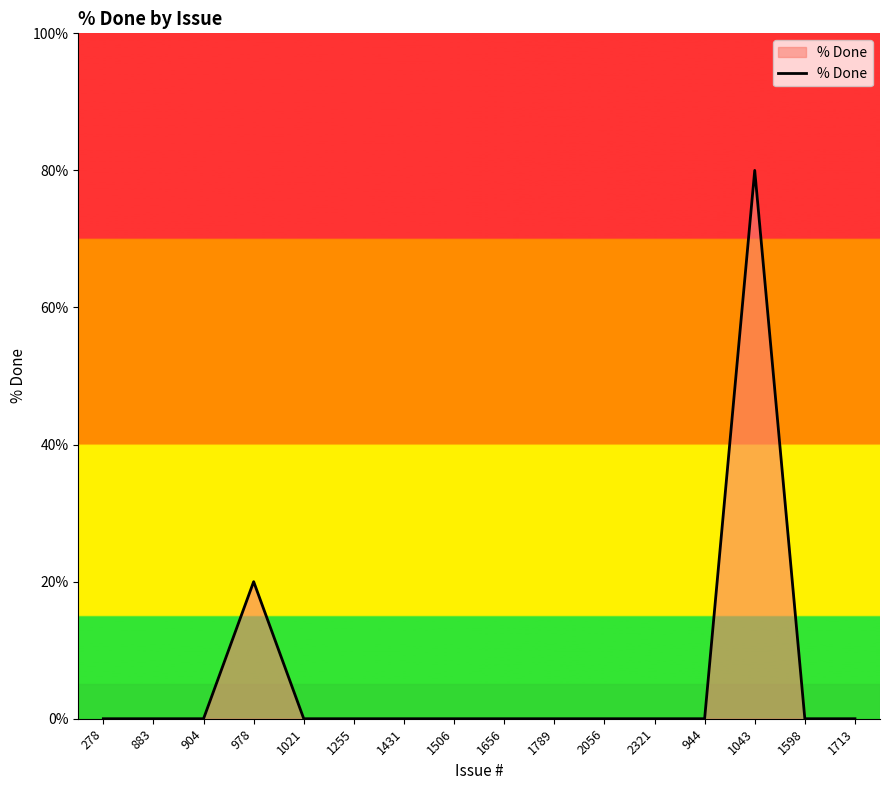

What position from the left is 1431?

7